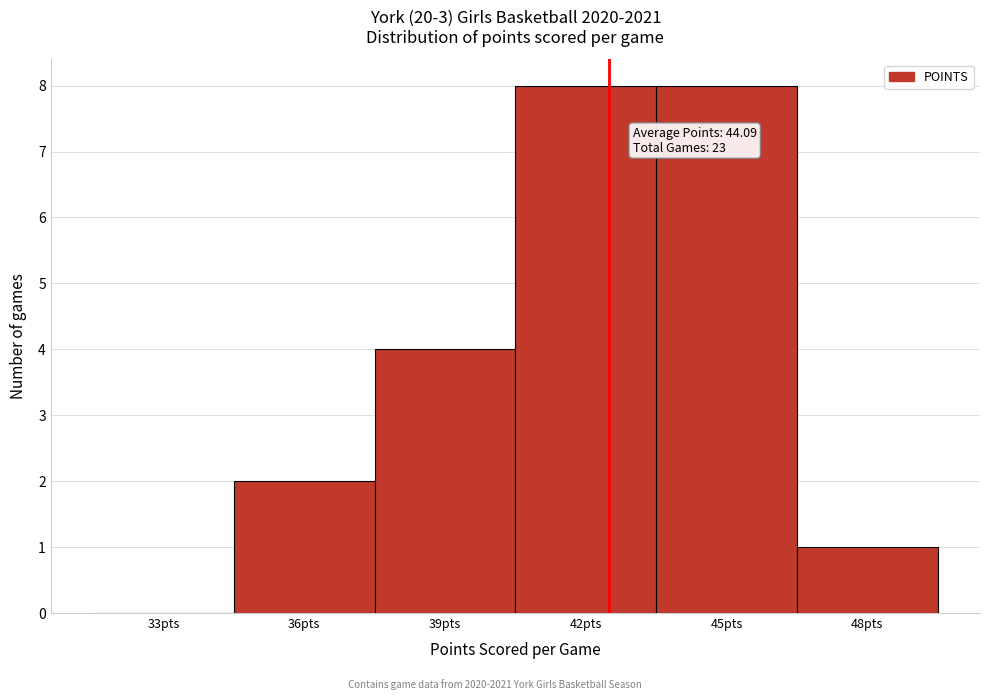

Reading left to right, transcribe all the data shown in this chart.

33pts=0	36pts=2	39pts=4	42pts=8	45pts=8	48pts=1